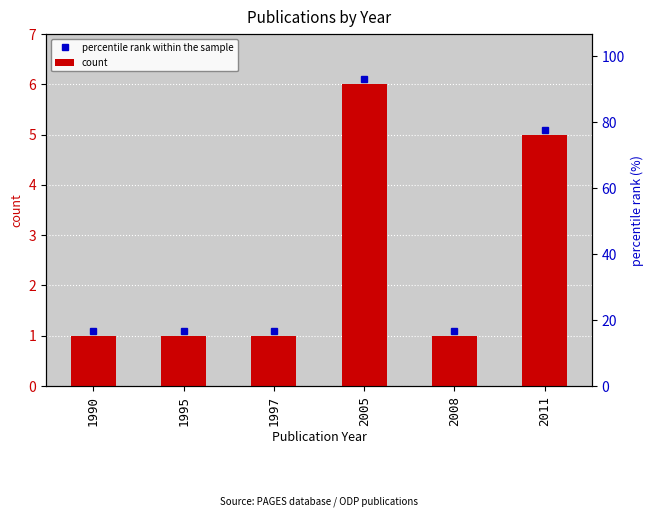

True or false: the data shows 1 at 1995.

False